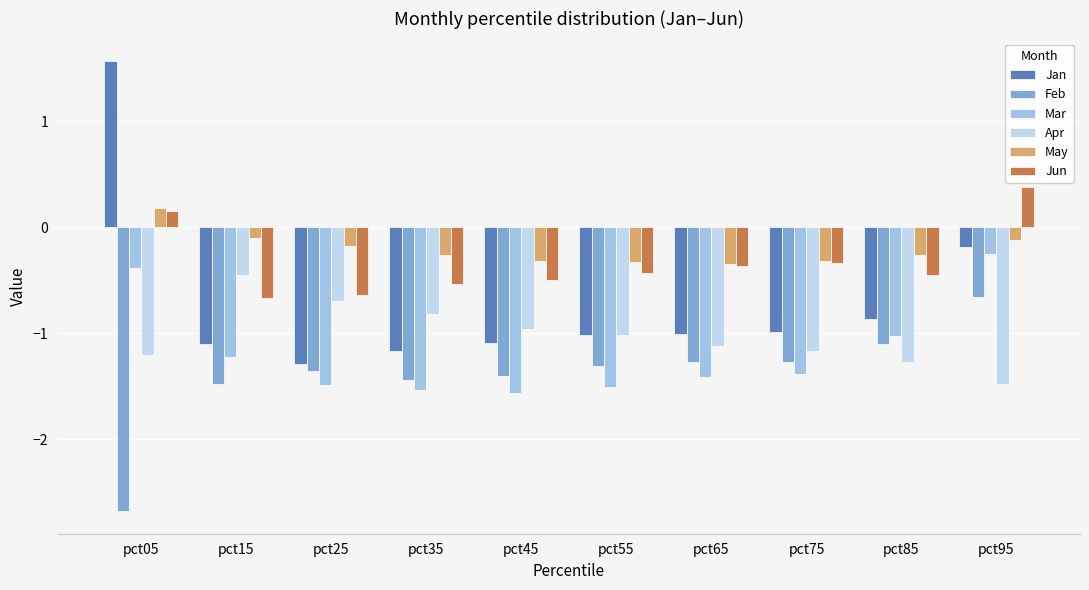

What is the value of the Feb bar at the 10th from the left?

-0.7